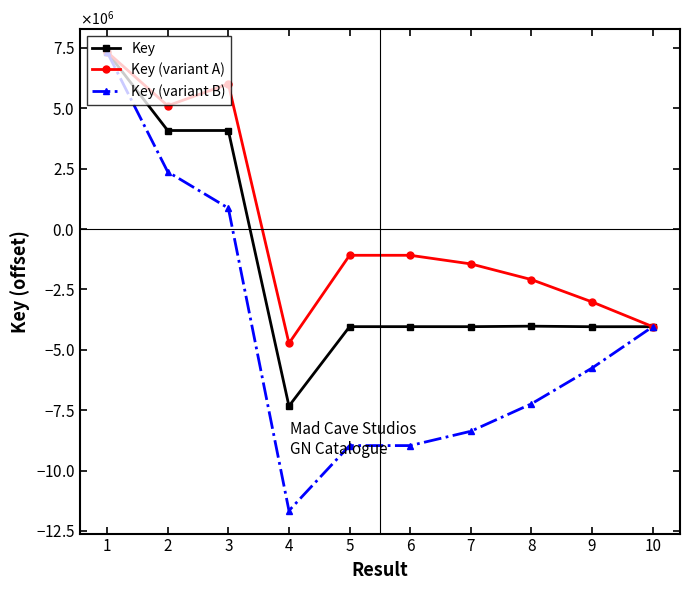

True or false: Key (variant B) and Key intersect in this chart.

False